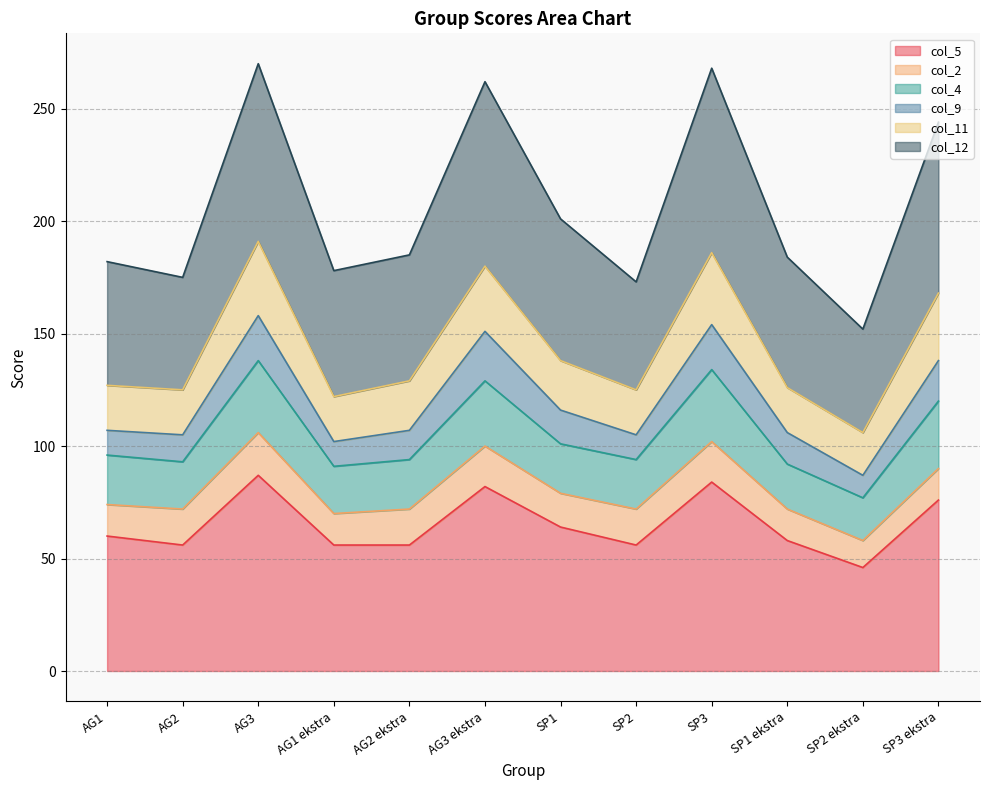

At which category does col_5 reach its first local peak?

AG3